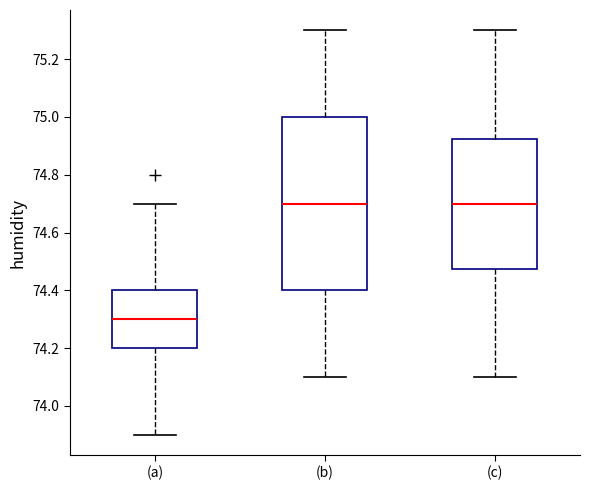

Reading left to right, transcribe this box plot: for each box, give where its median line is, the range the box spans, and where its two whiskers end, as read against the y-axis. The values are not printed on the chart, so give them approximately, as read against the axis.

(a): median 74.30, box 74.20 to 74.40, whiskers 73.90 to 74.70
(b): median 74.70, box 74.40 to 75.00, whiskers 74.10 to 75.30
(c): median 74.70, box 74.48 to 74.92, whiskers 74.10 to 75.30